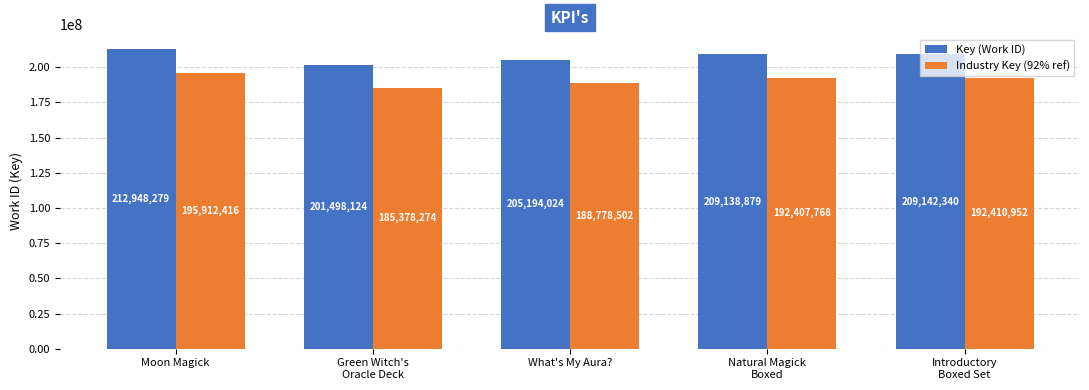

At which label does Industry Key (92% ref) first exceed 192407768?

Moon Magick